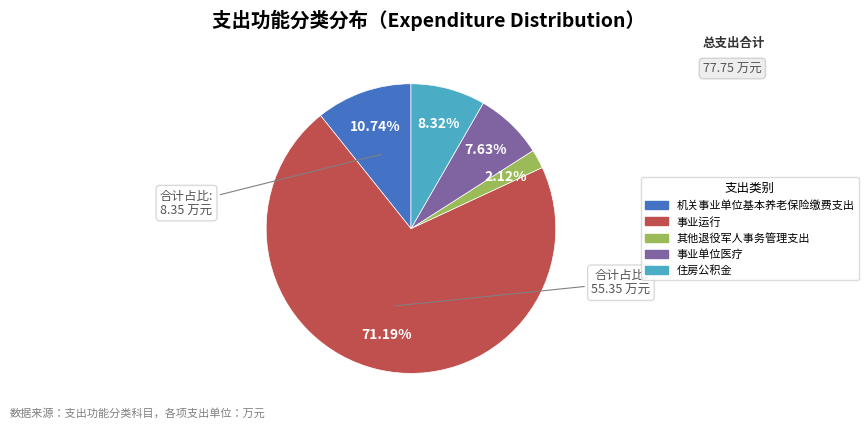

What percentage is NOT represented by 住房公积金?

91.7%